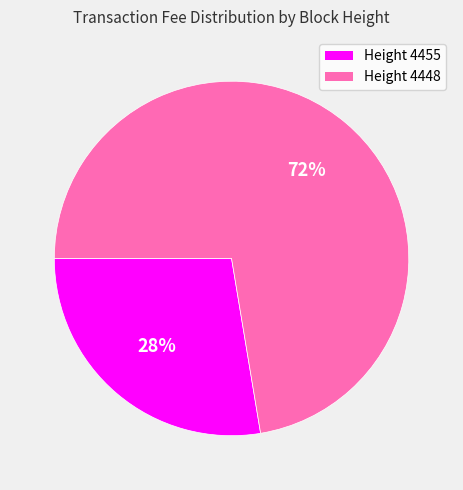

Does any single category account for the majority?

Yes